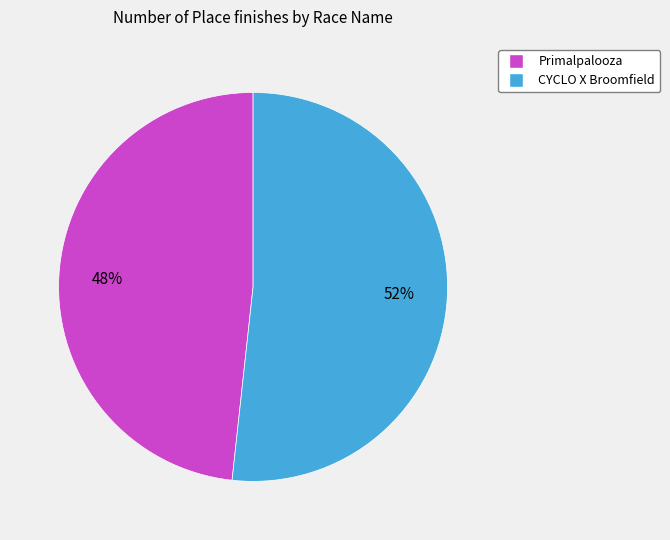

Does any single category account for the majority?

Yes